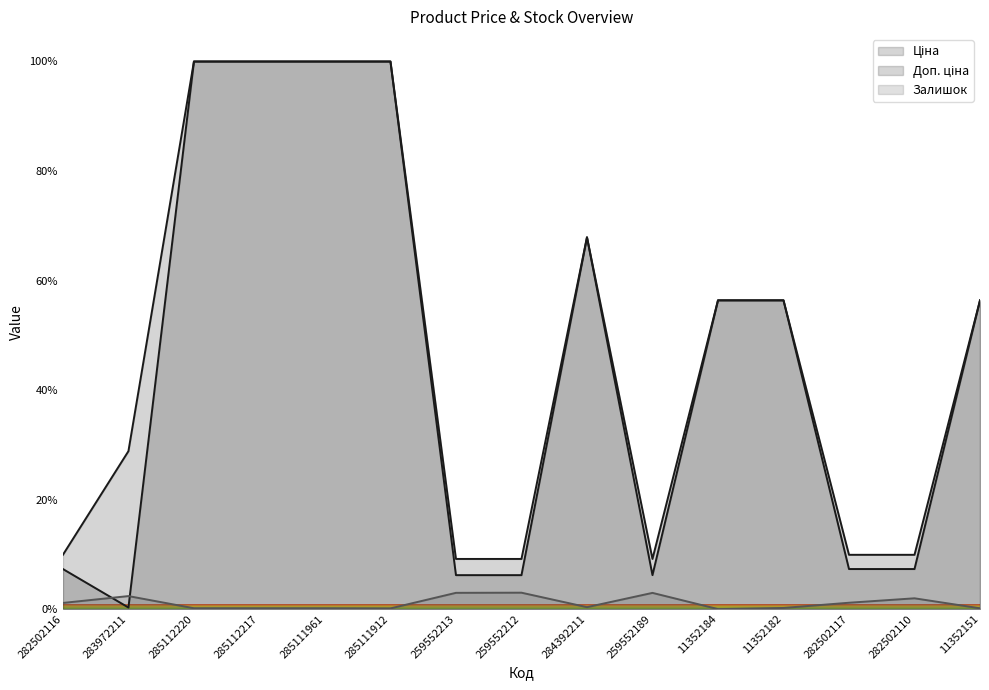

True or false: Доп. ціна and Ціна cross at least once.

False